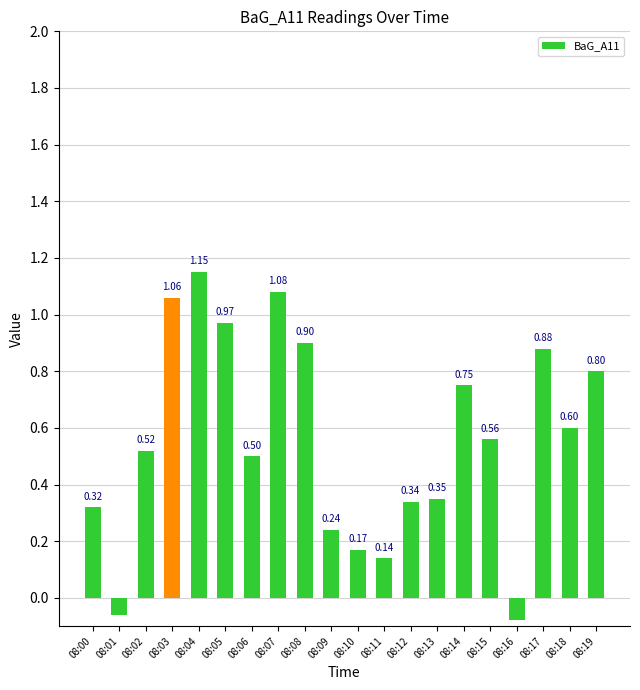

Rank the categories by value from lowest to highest.

08:16, 08:01, 08:11, 08:10, 08:09, 08:00, 08:12, 08:13, 08:06, 08:02, 08:15, 08:18, 08:14, 08:19, 08:17, 08:08, 08:05, 08:03, 08:07, 08:04